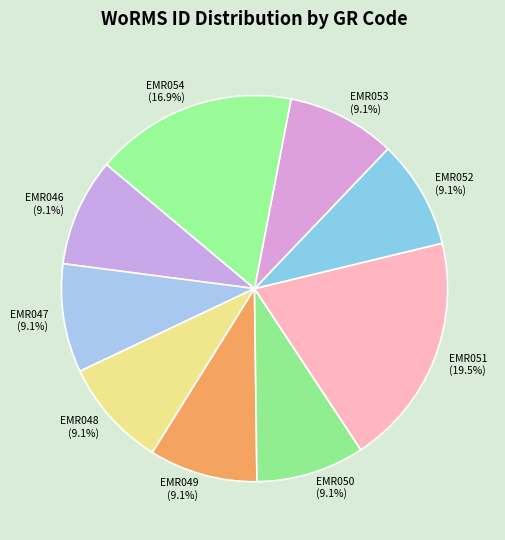

How many segments does this pie chart have?

9